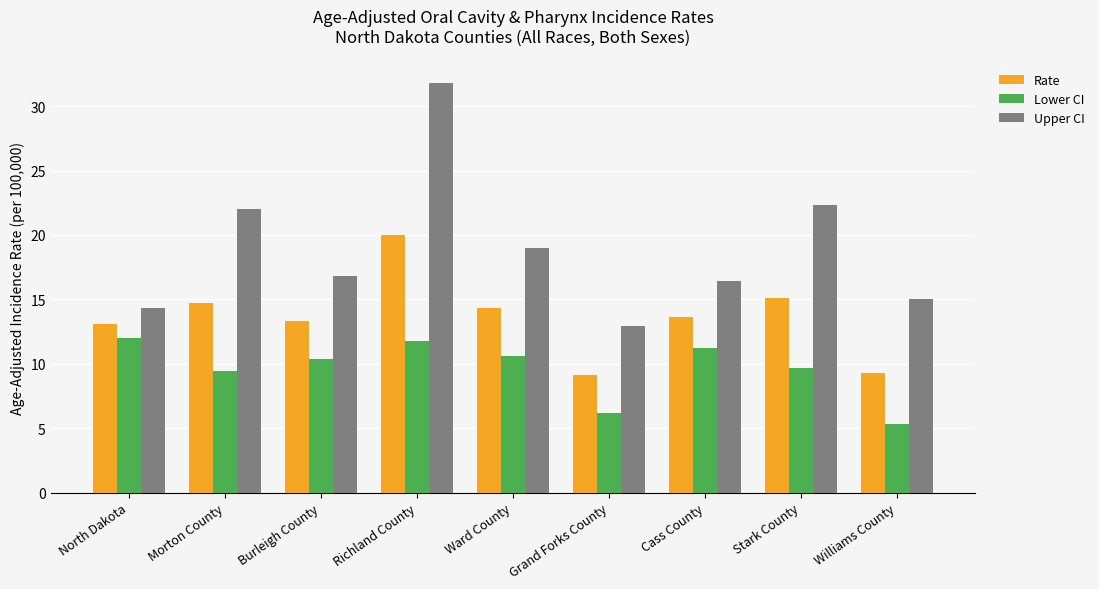

What is the label of the 4th bar from the left?

Richland County